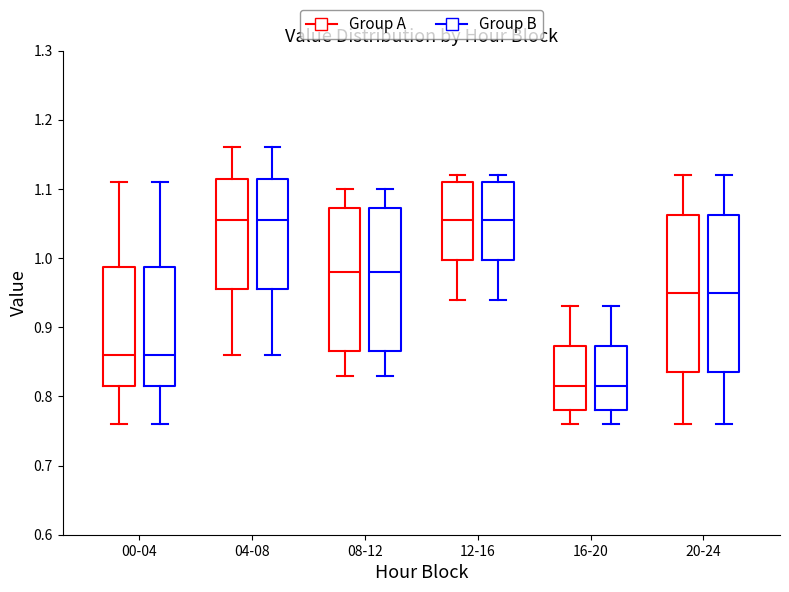

Reading left to right, transcribe this box plot: for each box, give where its median line is, the range the box spans, and where its two whiskers end, as read against the y-axis. The values are not printed on the chart, so give them approximately, as read against the axis.

00-04 (Group A): median 0.86, box 0.82 to 0.99, whiskers 0.76 to 1.11
00-04 (Group B): median 0.86, box 0.82 to 0.99, whiskers 0.76 to 1.11
04-08 (Group A): median 1.06, box 0.96 to 1.12, whiskers 0.86 to 1.16
04-08 (Group B): median 1.06, box 0.96 to 1.12, whiskers 0.86 to 1.16
08-12 (Group A): median 0.98, box 0.87 to 1.07, whiskers 0.83 to 1.10
08-12 (Group B): median 0.98, box 0.87 to 1.07, whiskers 0.83 to 1.10
12-16 (Group A): median 1.06, box 1.00 to 1.11, whiskers 0.94 to 1.12
12-16 (Group B): median 1.06, box 1.00 to 1.11, whiskers 0.94 to 1.12
16-20 (Group A): median 0.82, box 0.78 to 0.87, whiskers 0.76 to 0.93
16-20 (Group B): median 0.82, box 0.78 to 0.87, whiskers 0.76 to 0.93
20-24 (Group A): median 0.95, box 0.84 to 1.06, whiskers 0.76 to 1.12
20-24 (Group B): median 0.95, box 0.84 to 1.06, whiskers 0.76 to 1.12